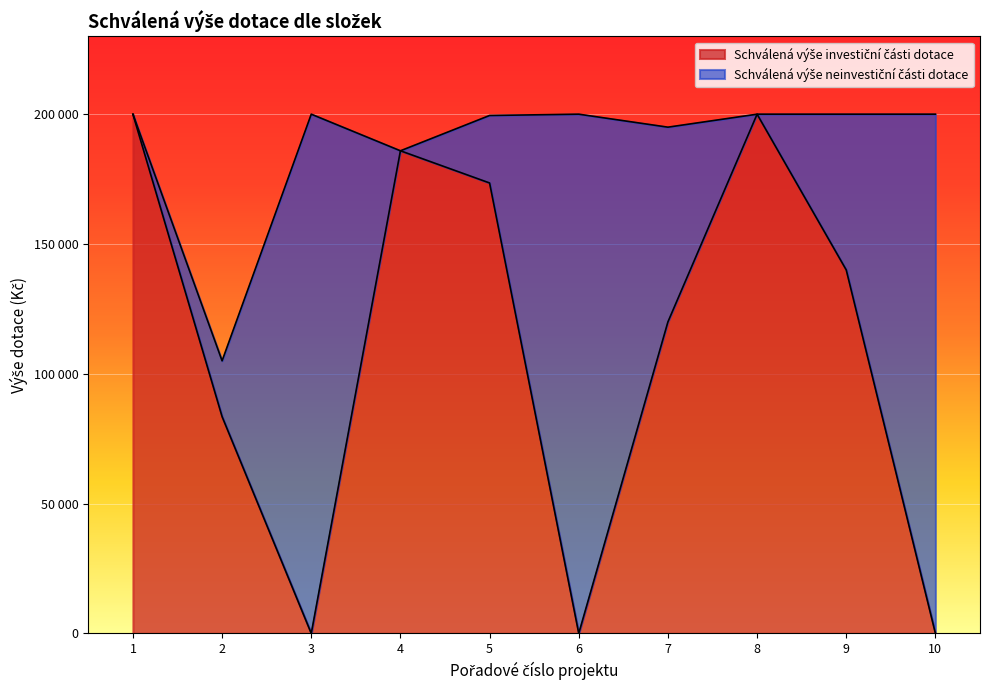

Does the chart display data point markers on the line(s)?

No